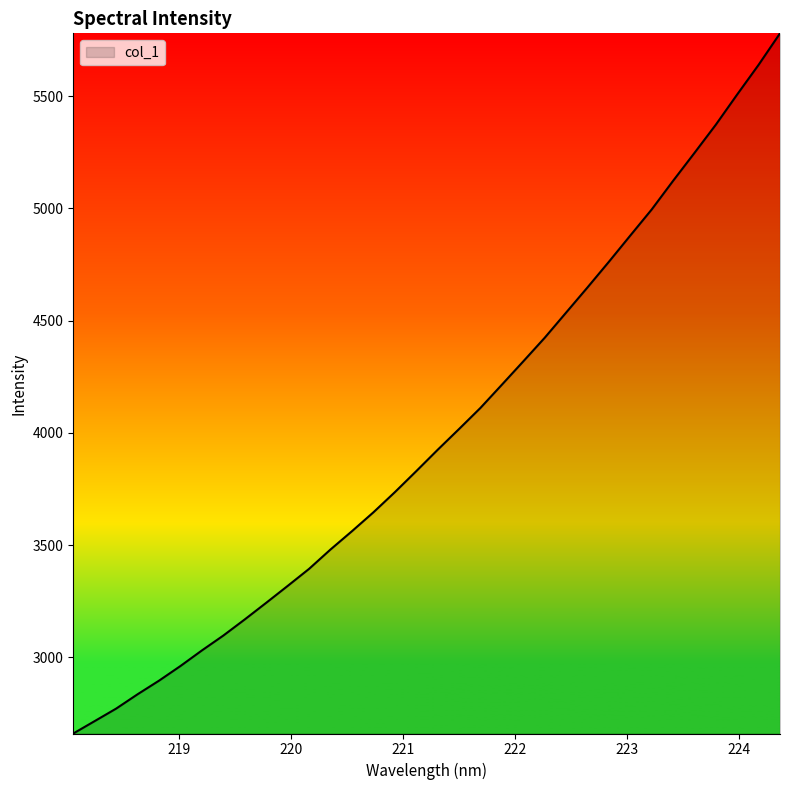

What is the greatest value displayed?

5780.2